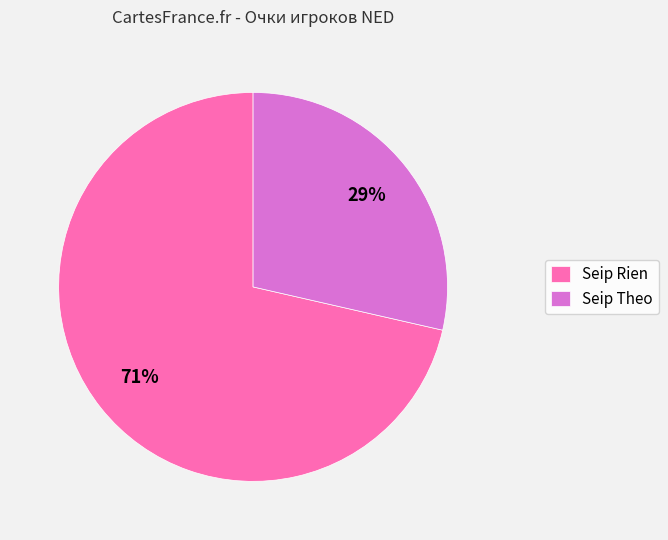

Which category has the biggest portion of the pie?

Seip Rien